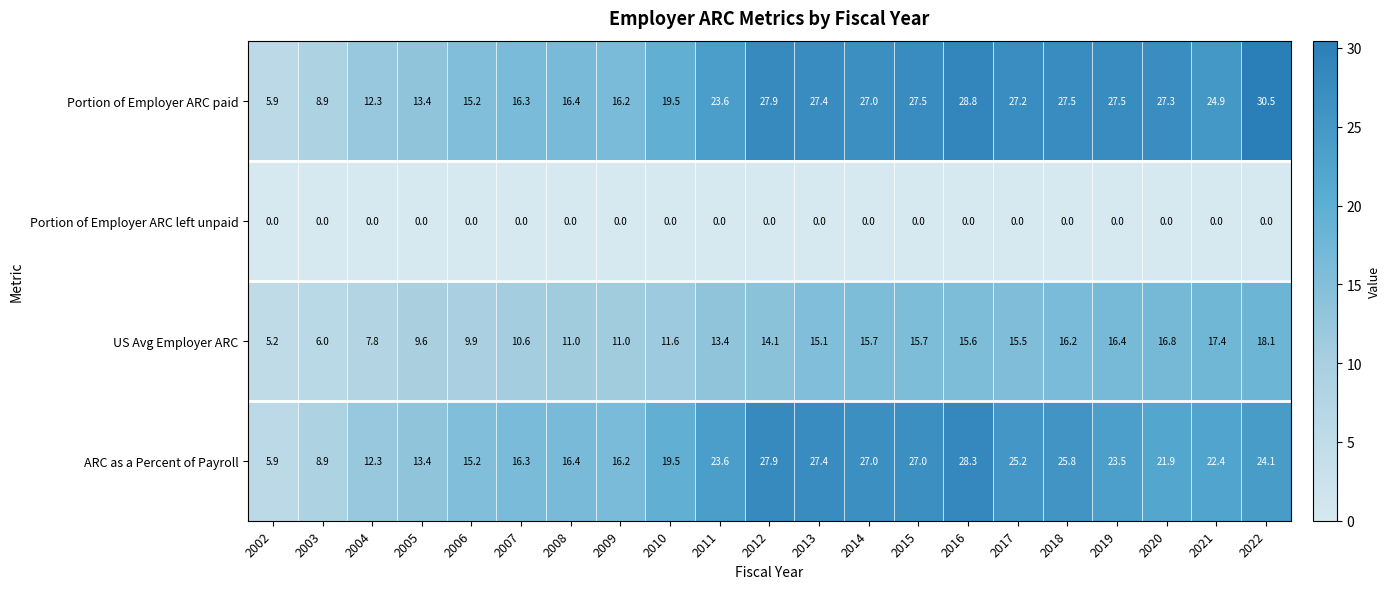

What is the difference between the maximum and minimum values in the Portion of Employer ARC paid series?

24.6